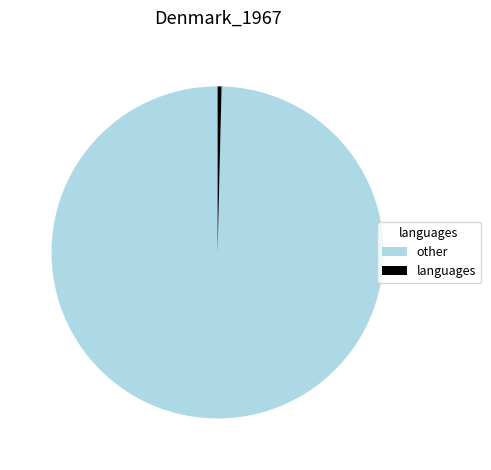

What is the largest slice in the pie chart?

other